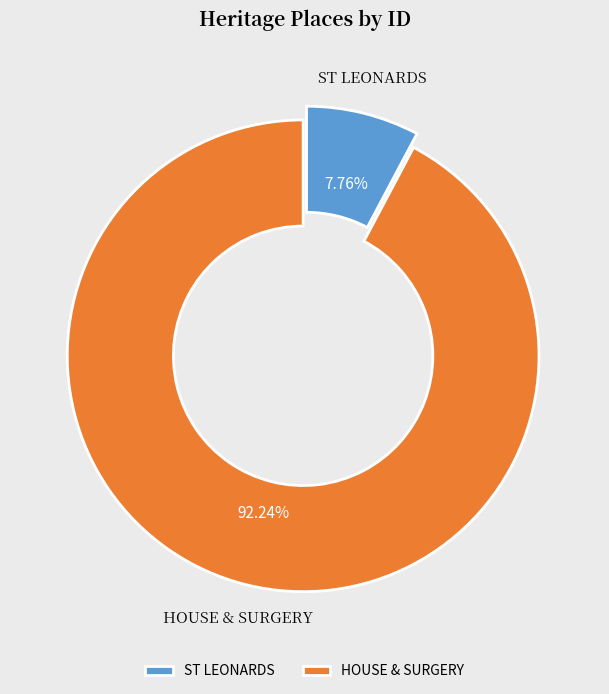

What portion of the pie excludes ST LEONARDS?

92.2%